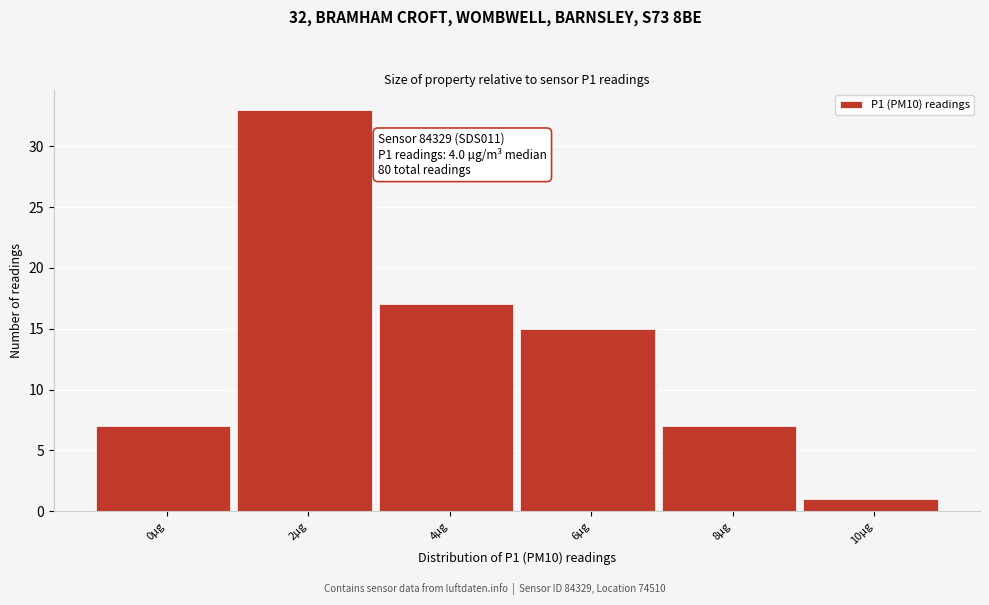

Reading left to right, transcribe all the data shown in this chart.

0µg=7	2µg=33	4µg=17	6µg=15	8µg=7	10µg=1